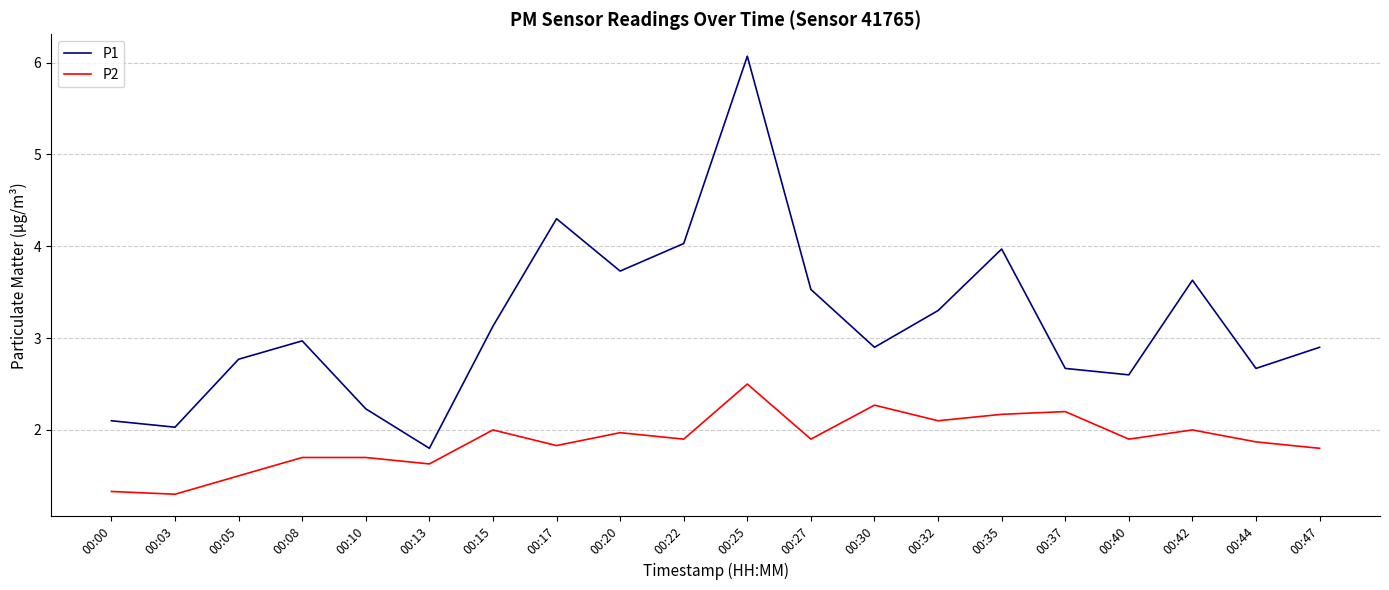

True or false: P1 has more than 0 points higher than both neighbors.

True